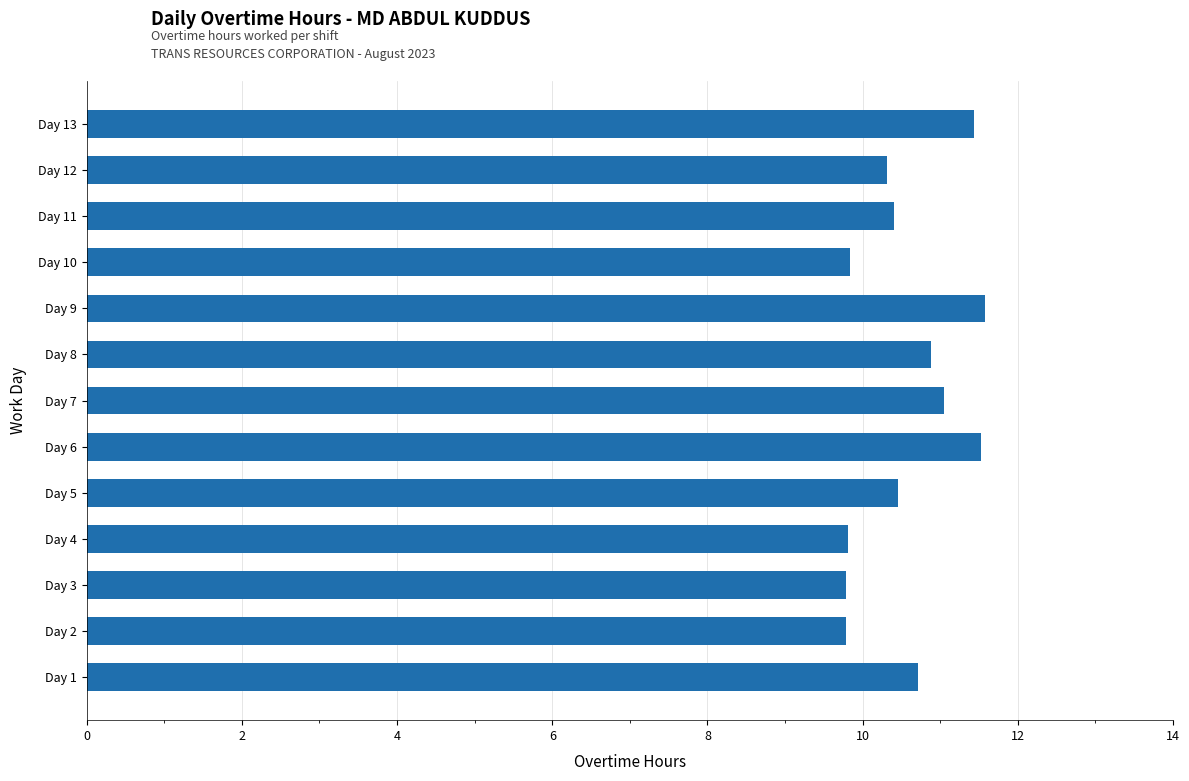

What is the difference between the maximum and minimum values?

1.8